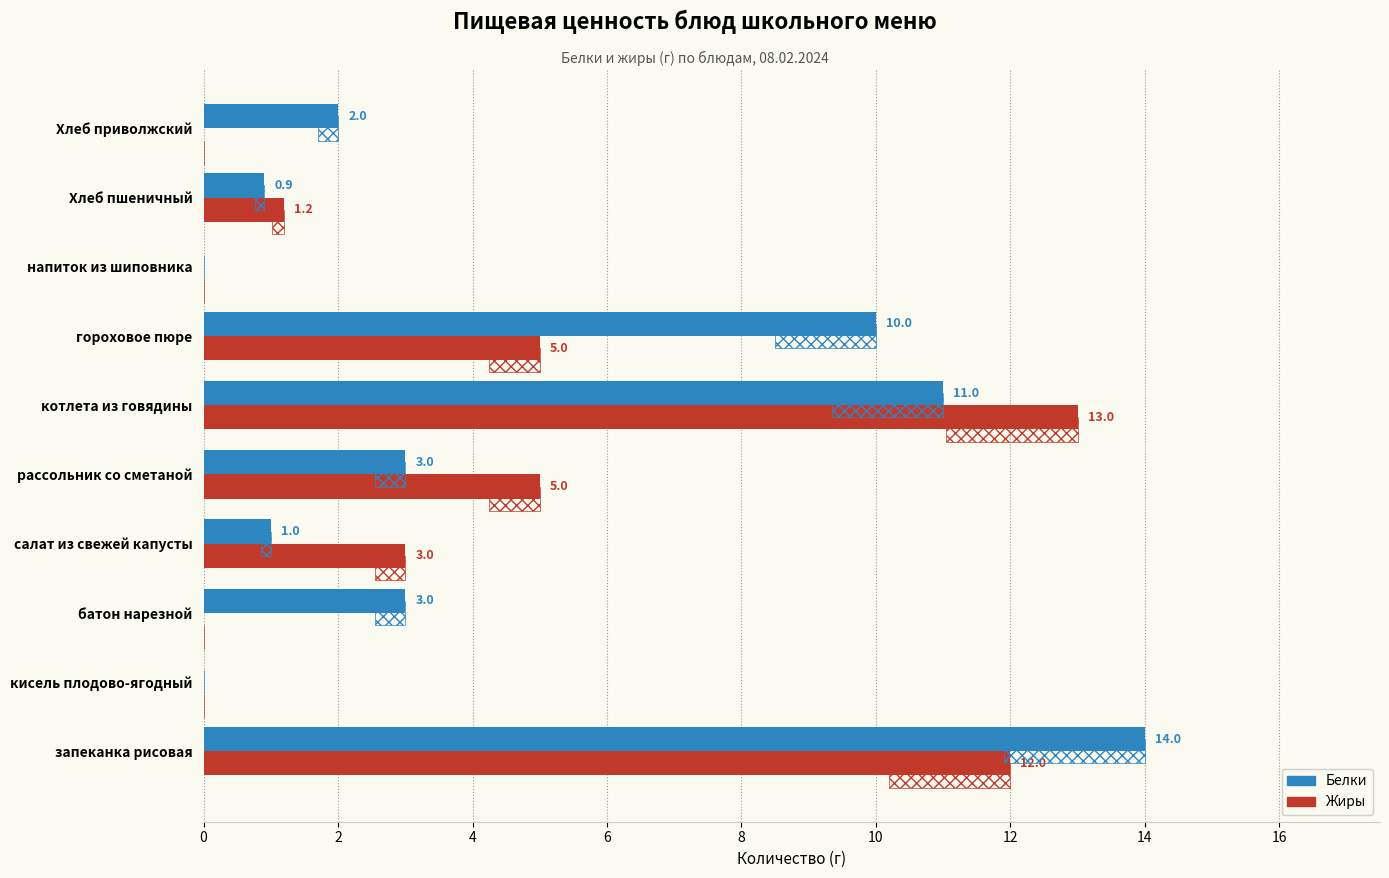

What is the sum of all Белки values?

44.9